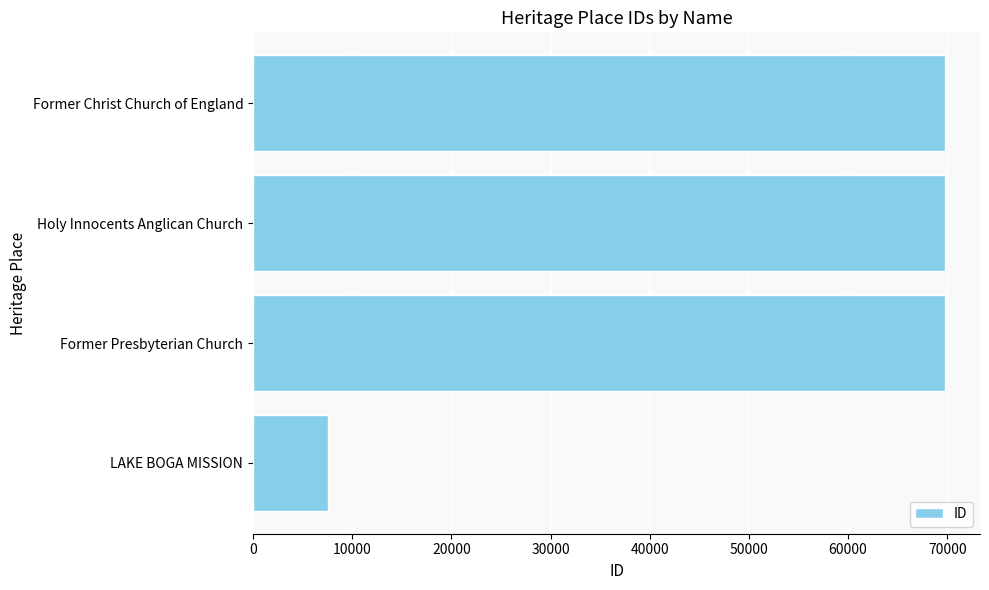

What is the sum of all values?

217017